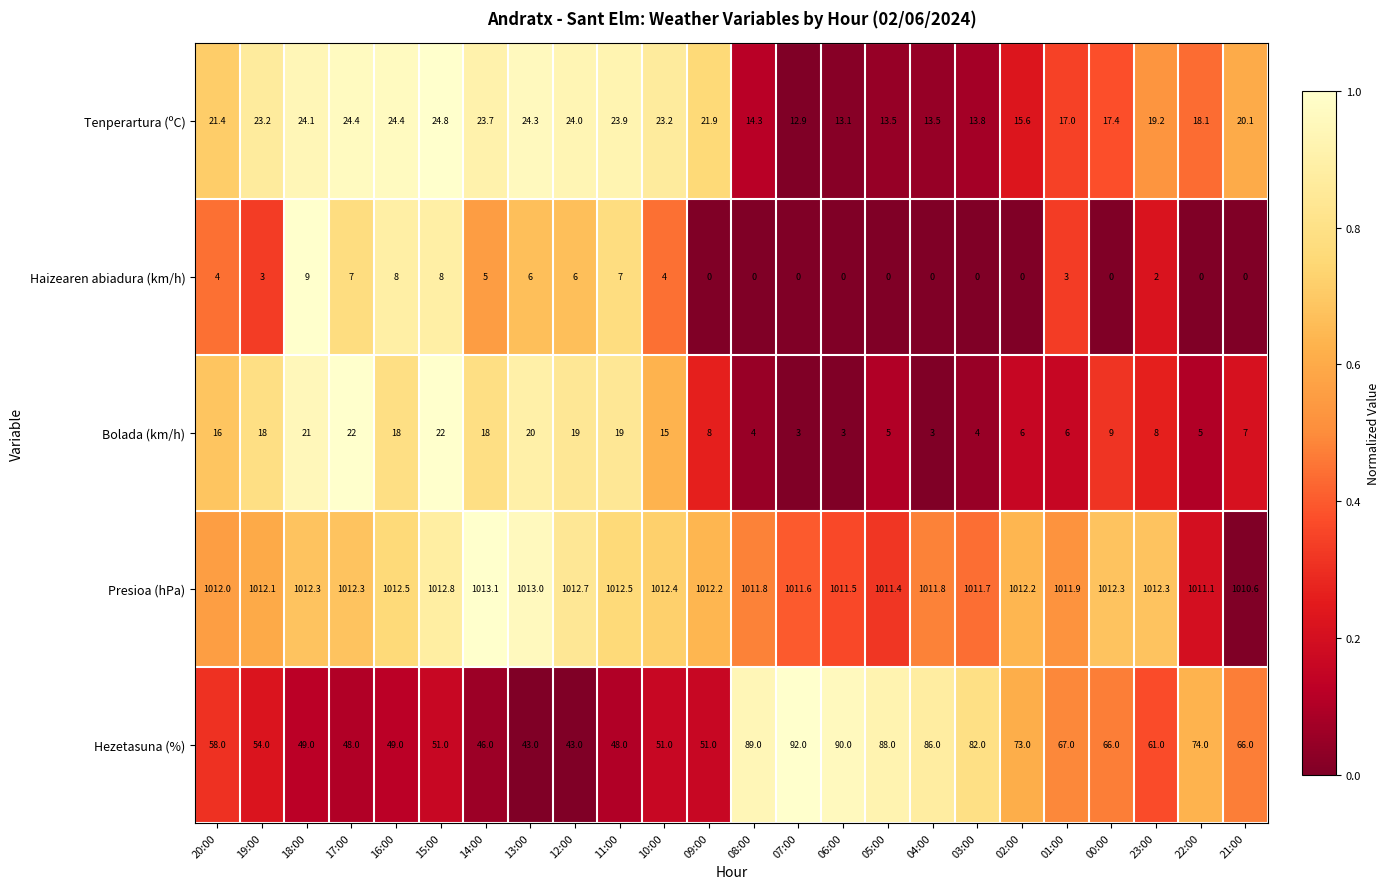

What is the total value across all series at 21:00?

1103.7